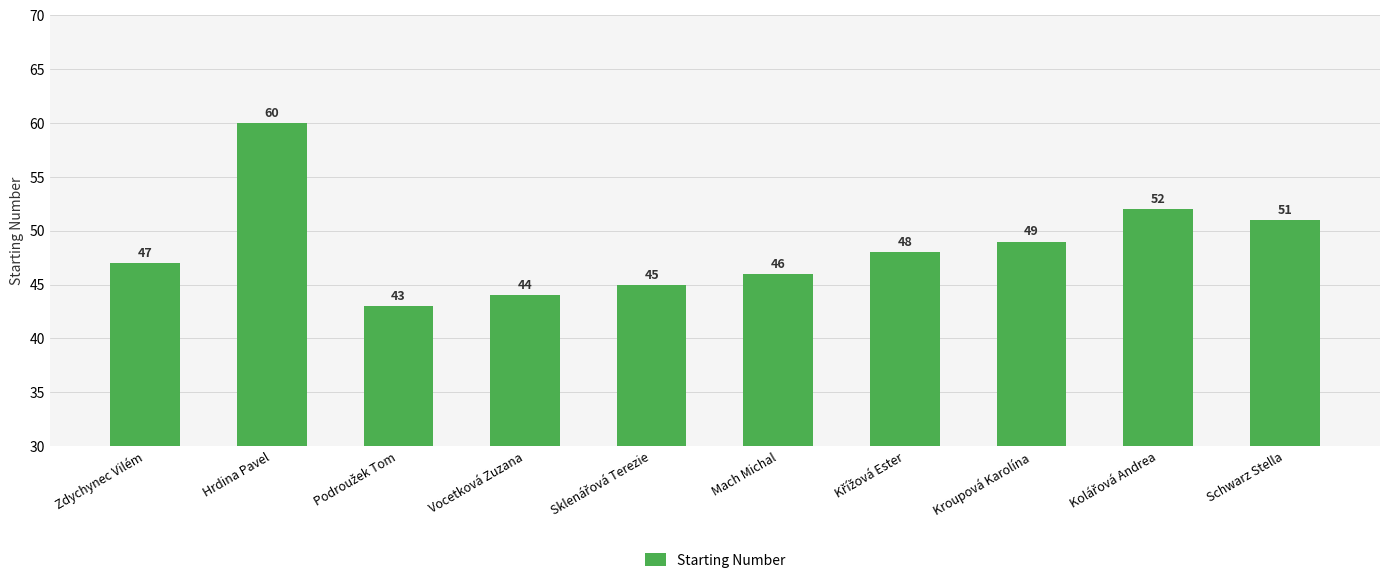

What position from the right is Hrdina Pavel?

9